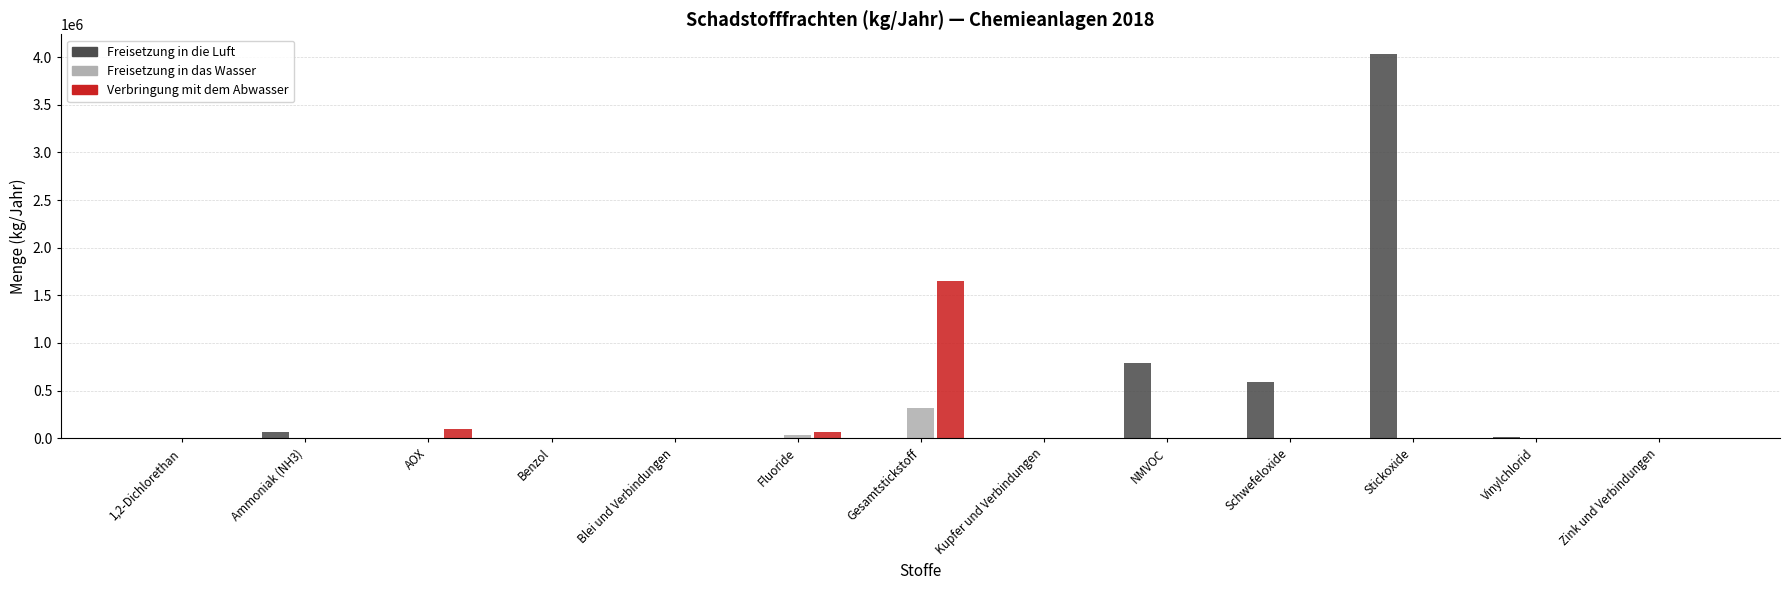

Between Ammoniak (NH3) and Stickoxide, which series saw the biggest shift?

Freisetzung in die Luft